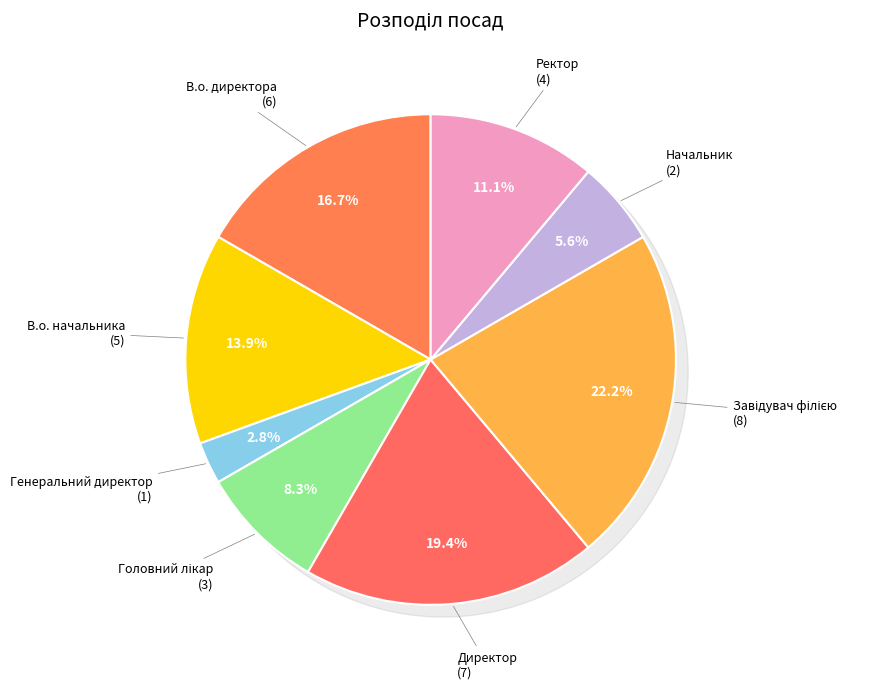

To the nearest percent, what percentage of the pie is Начальник?

6%